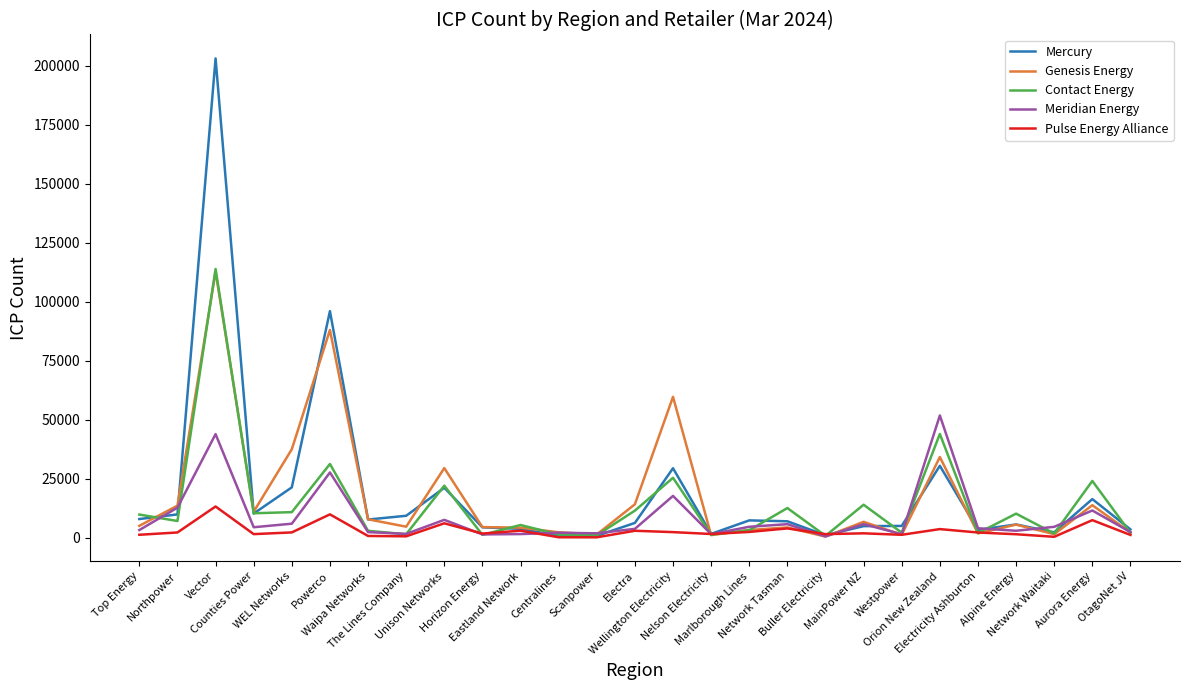

What is the highest value of the Genesis Energy series?

112690